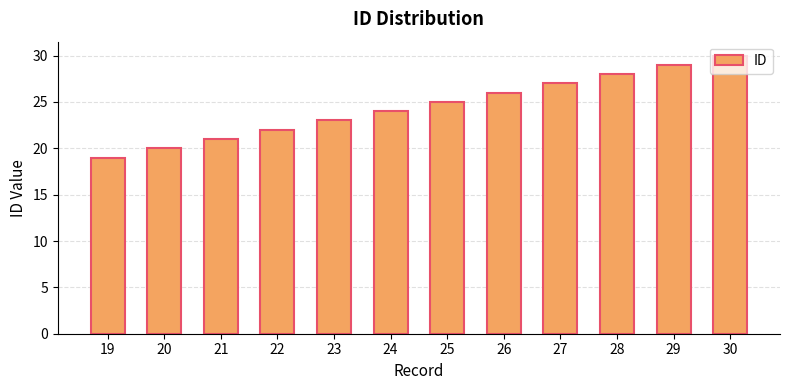

What is the sum of all values?

294